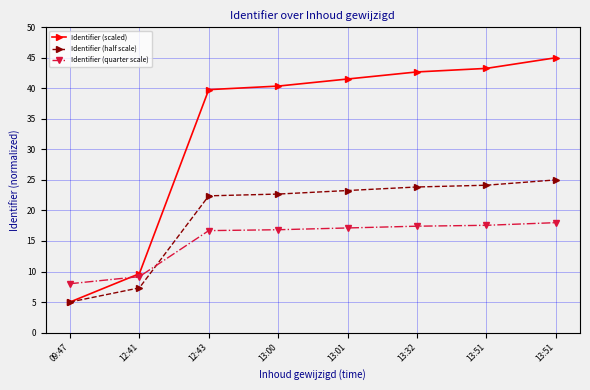

Is the value of Identifier (quarter scale) at 13:51 greater than the value of Identifier (half scale) at 13:32?

No